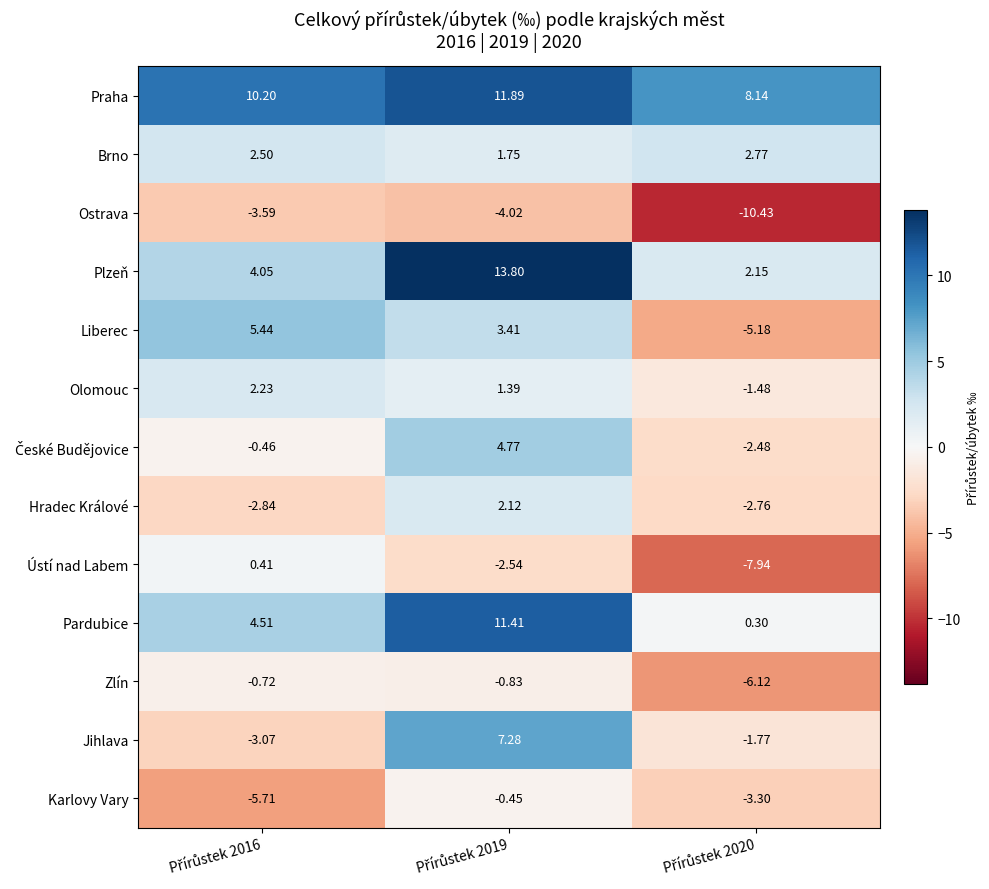

Which series has the largest total across all categories?

Praha